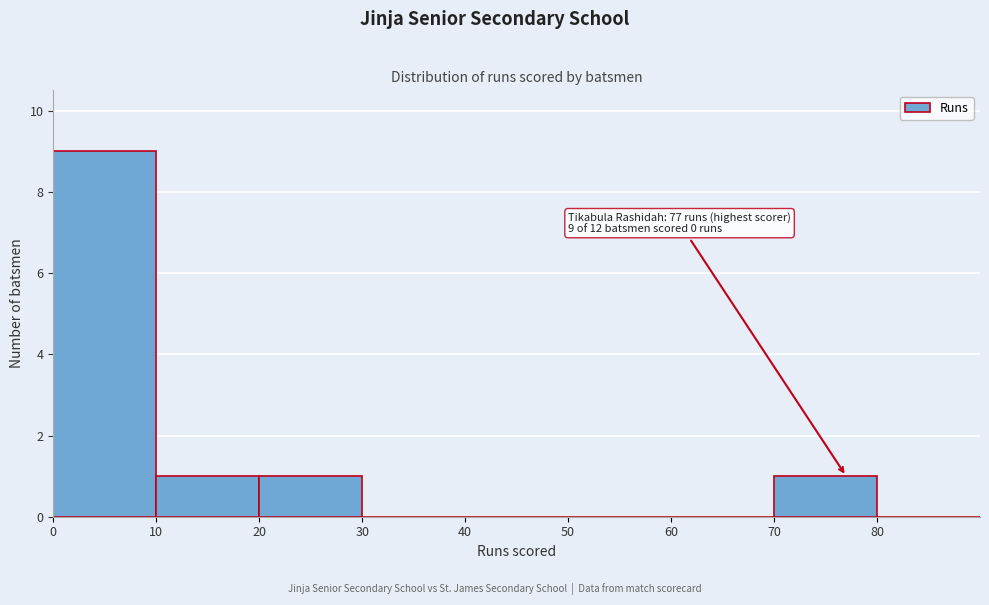

Which range on the x-axis has the tallest bar?

0 to 10